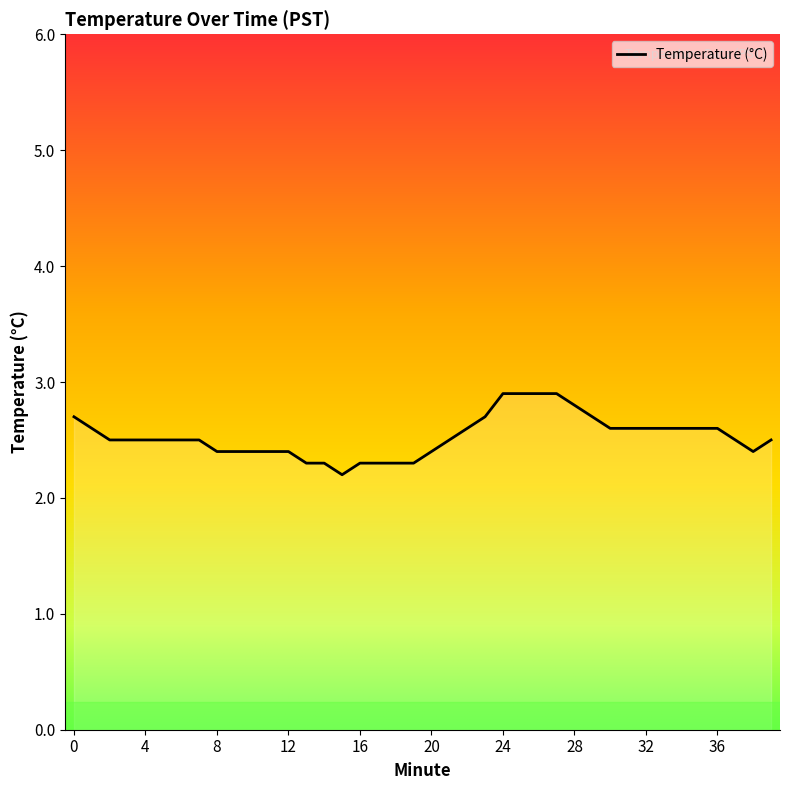

What is the difference between the maximum and minimum values?

0.7